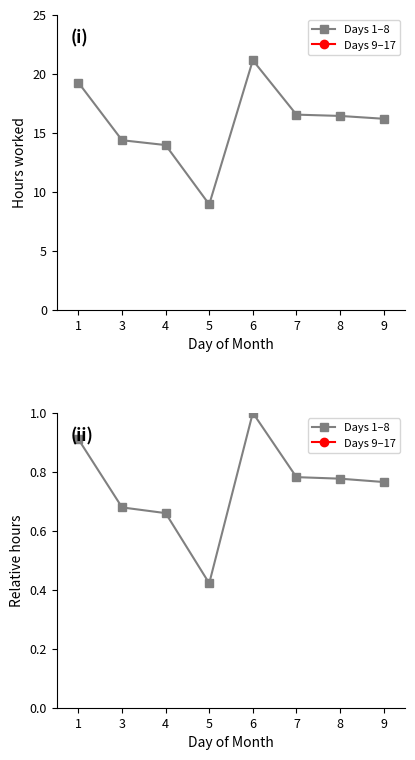

The Days 9–17 series shows 0.3 at 4. True or false?

False